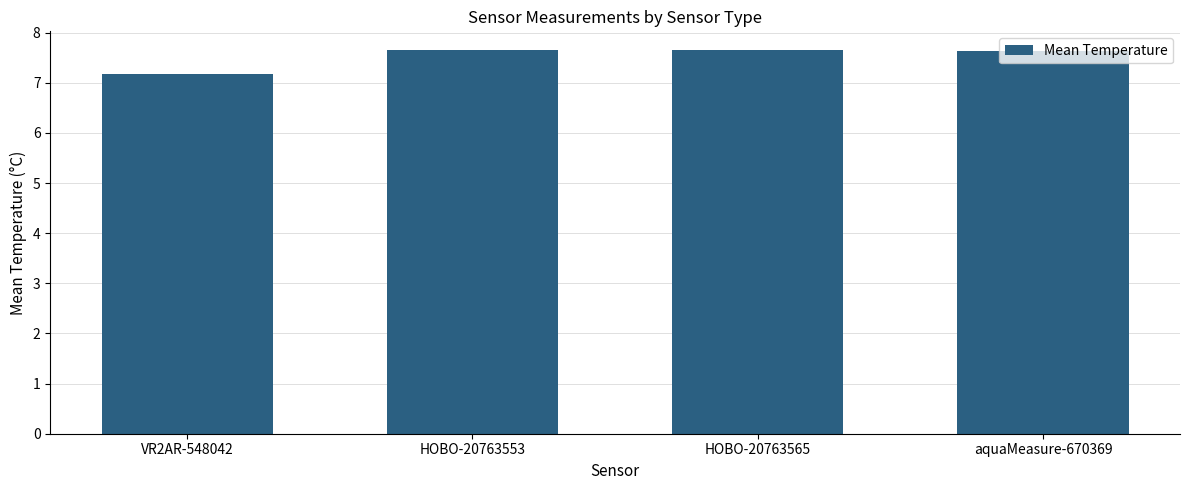

What is the sum of the values at HOBO-20763553 and aquaMeasure-670369?

15.3